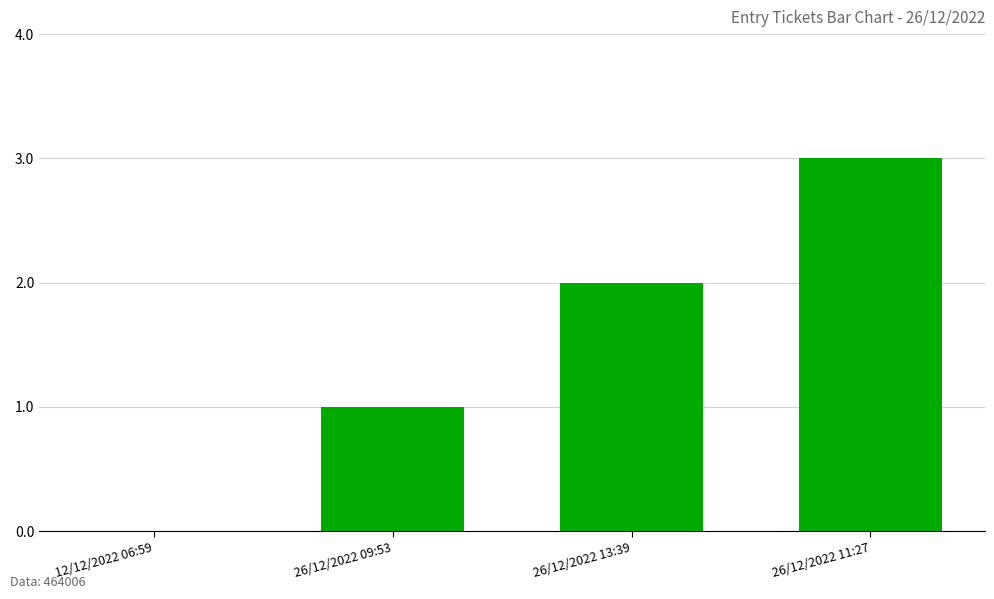

At which category does the chart reach its peak across all series?

26/12/2022 11:27